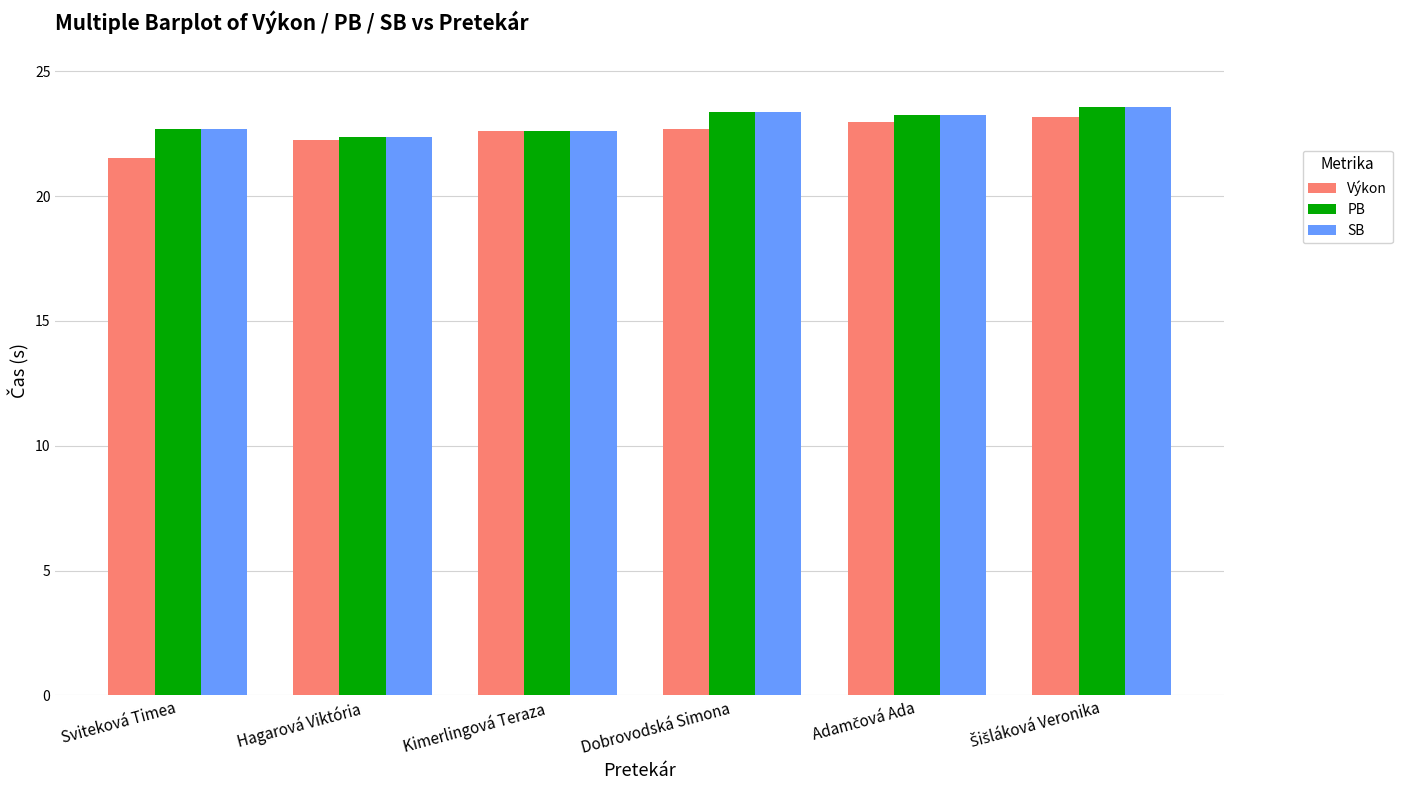

The PB series shows 5.8 at Sviteková Timea. True or false?

False